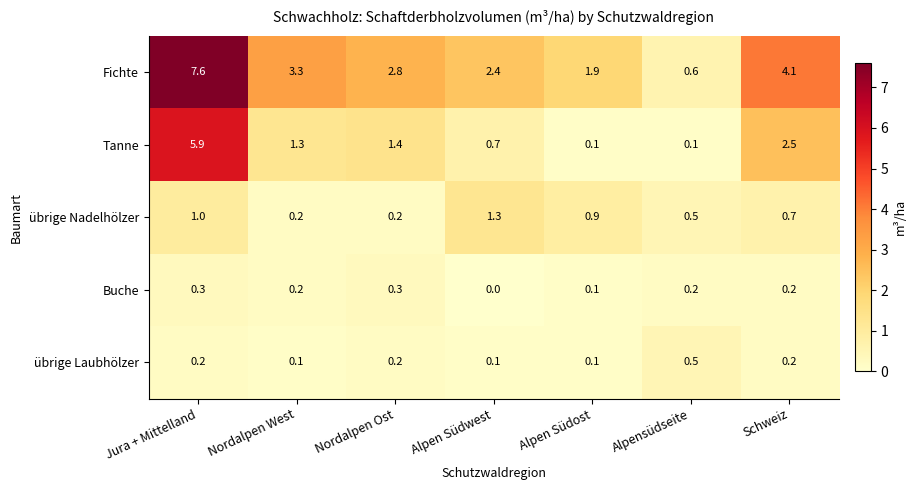

List the series in order of their peak value, highest first.

Fichte, Tanne, übrige Nadelhölzer, übrige Laubhölzer, Buche